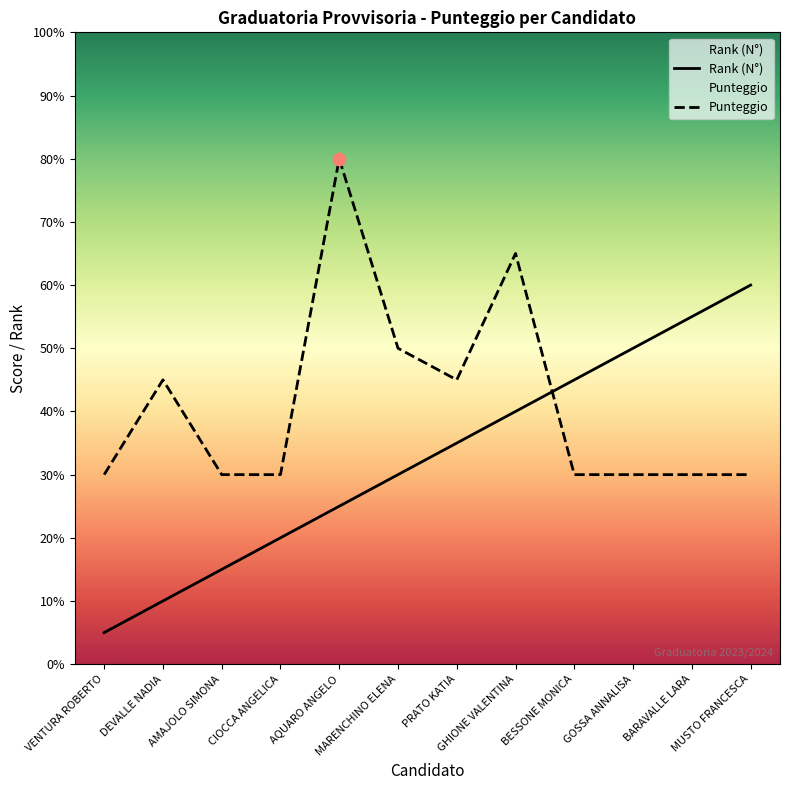

Which series has the widest spread of Y values?

Rank (N°)